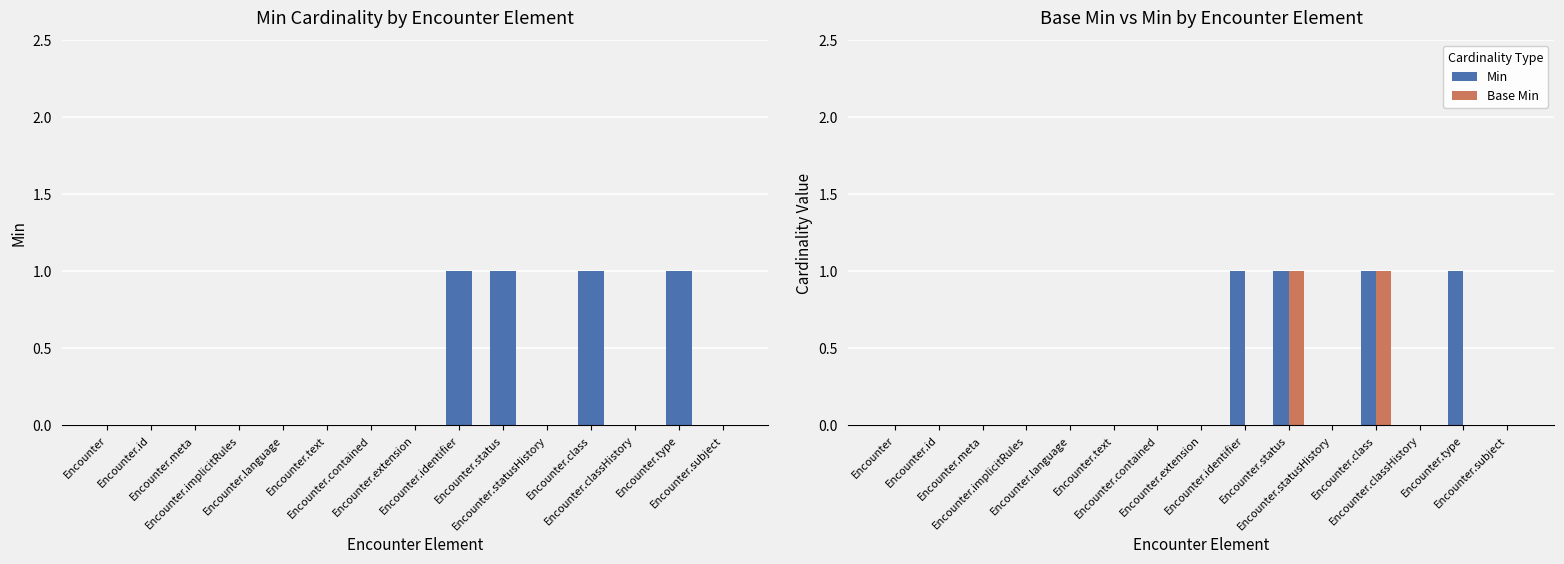

Where is Base Min nearest to the value 0?

Encounter